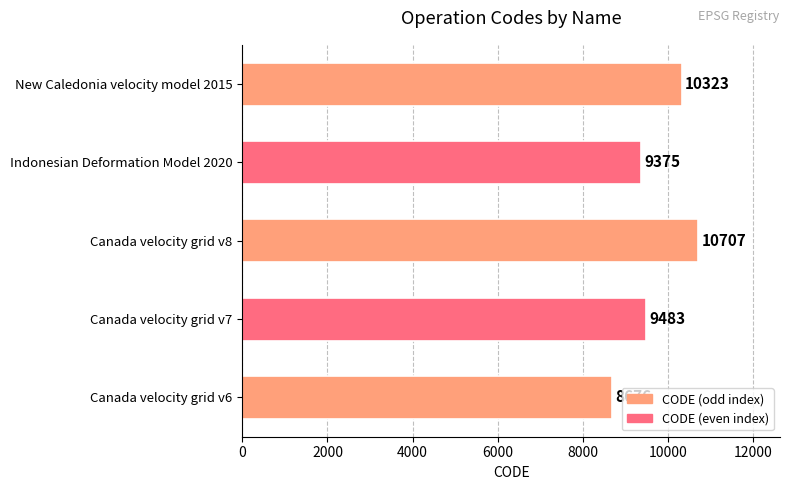

What is the average value?

9713